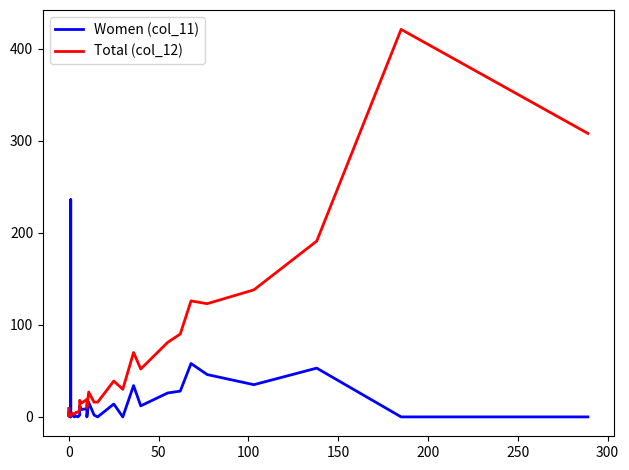

How many data points in Women (col_11) are above 4?

16